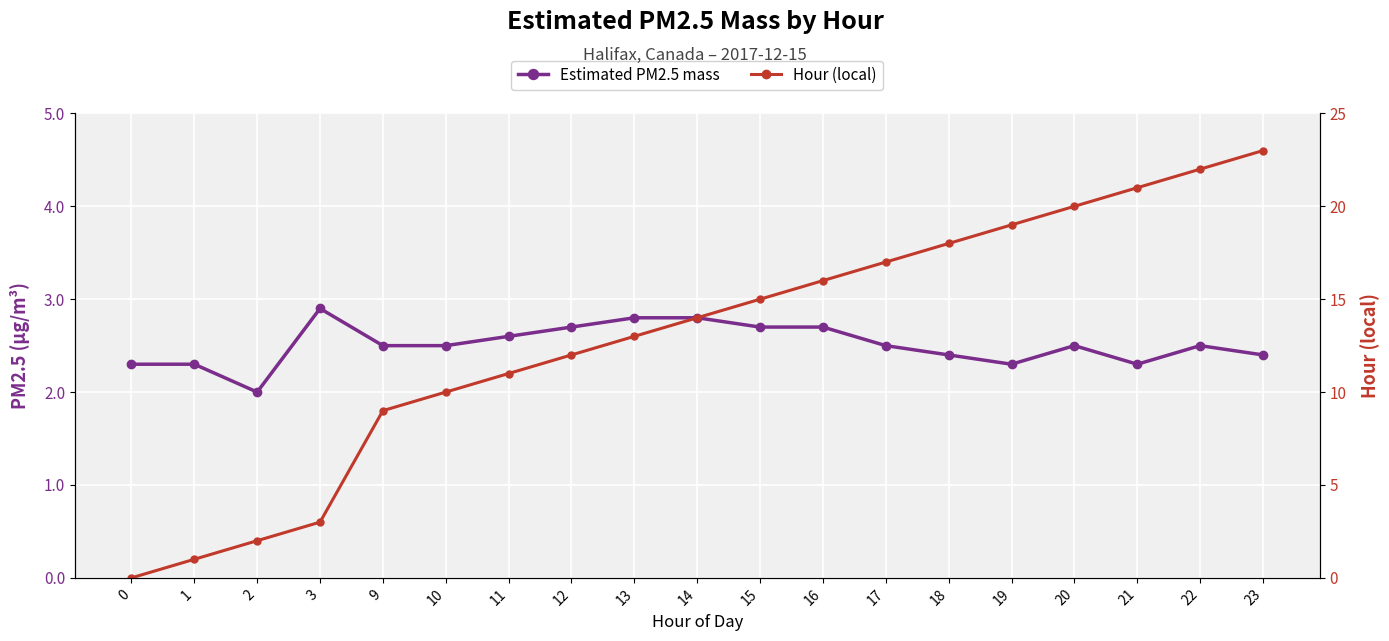

Read the Hour (local) value at 17.

17.0